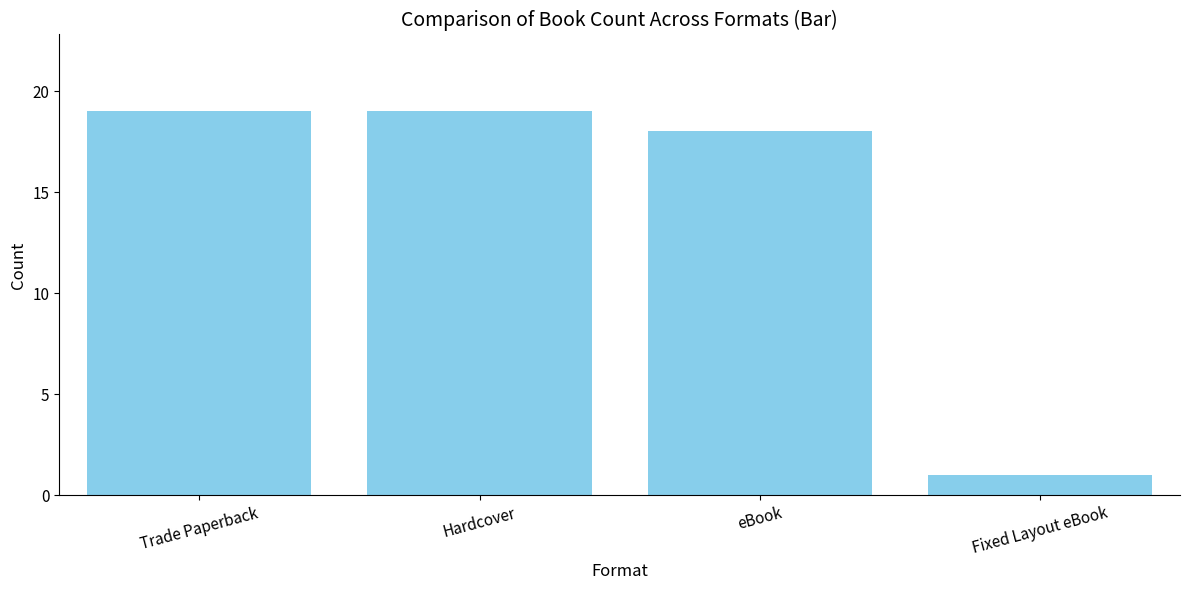

At which label is the value closest to 10?

eBook